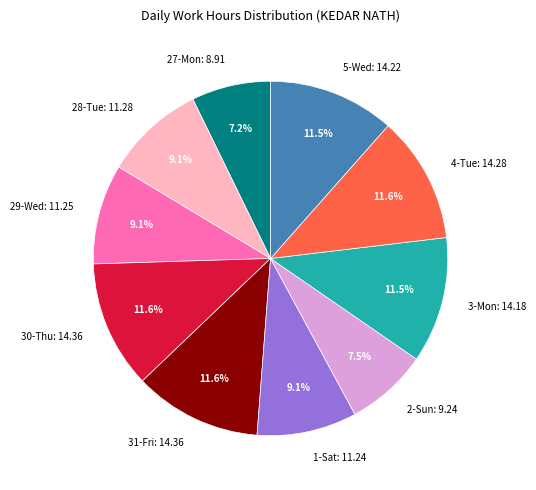

Count the number of slices in the pie.

10